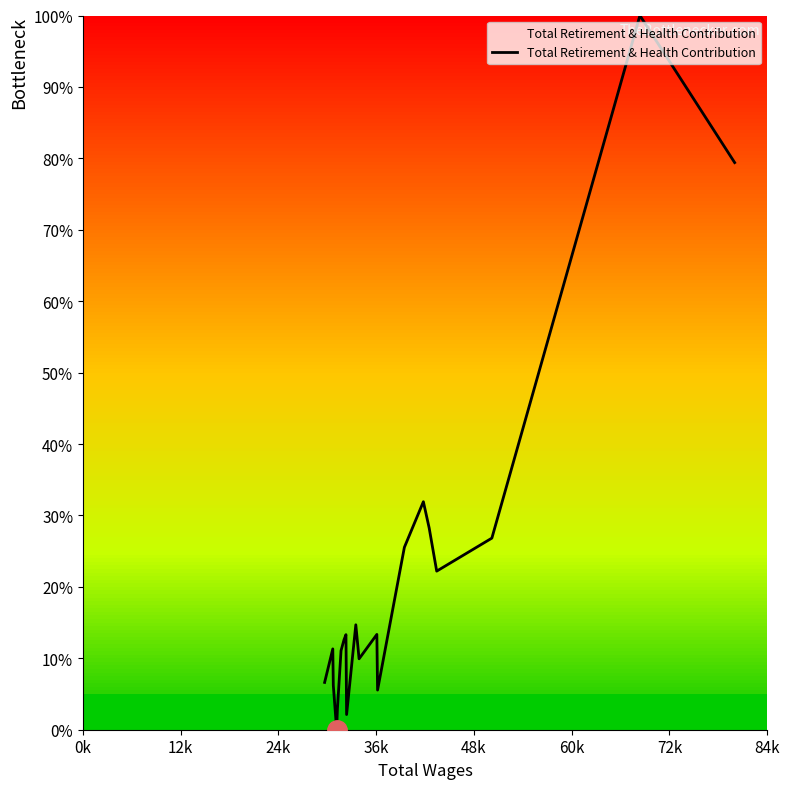

What is the difference between the maximum and minimum values?

100.0